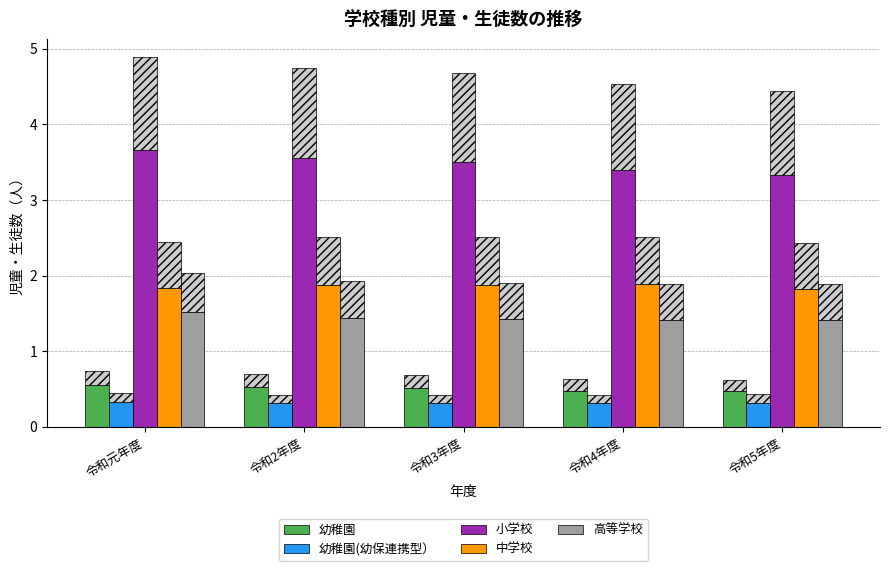

True or false: 小学校 has a value of 3.5 at 令和3年度.

True